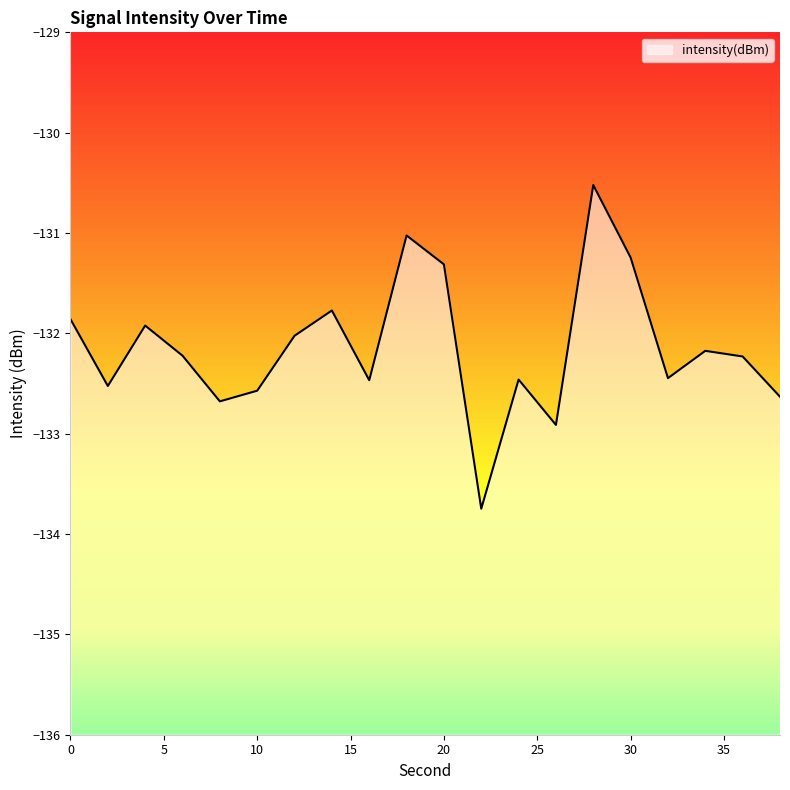

What is the change in value from 0 to 36?

-0.4